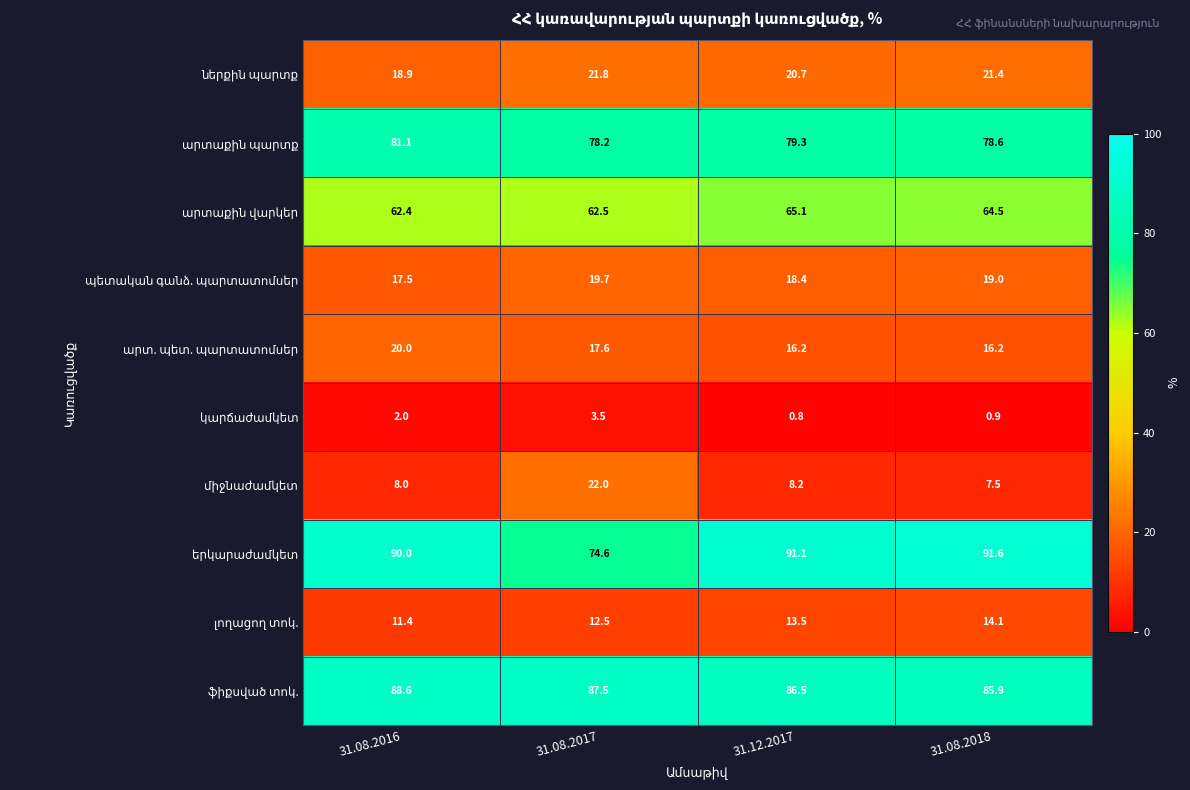

What is the spread (max minus min) of values at 31.08.2017?

84.0